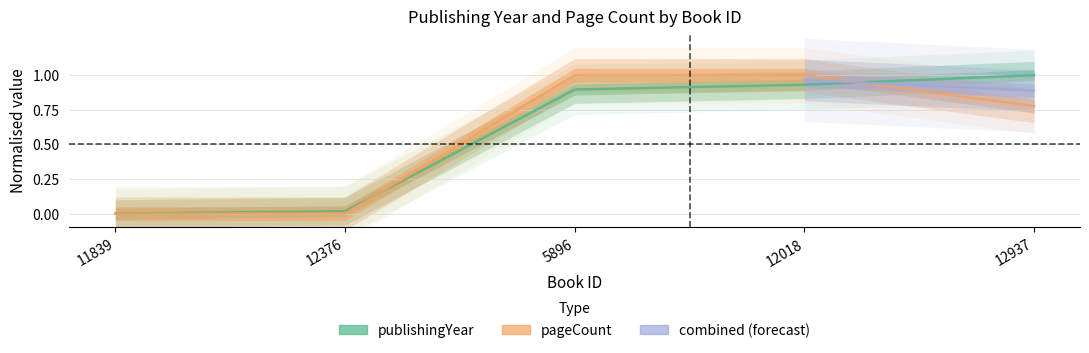

The pageCount series shows 1.3 at 12937. True or false?

False